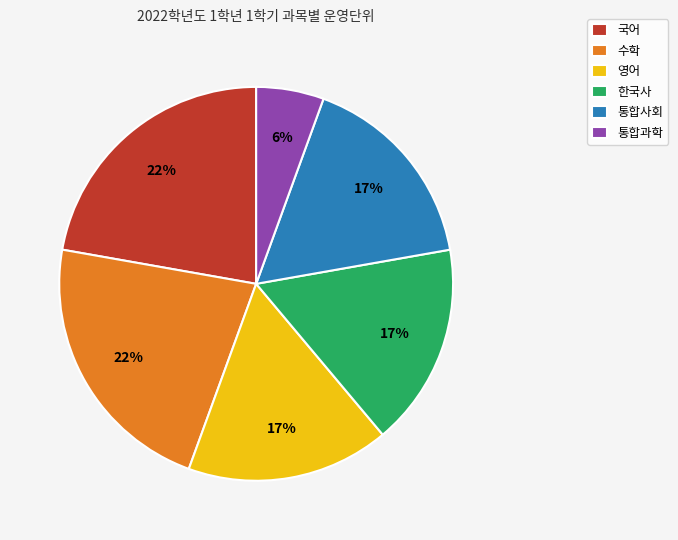

True or false: 수학 accounts for 22% of the total.

True